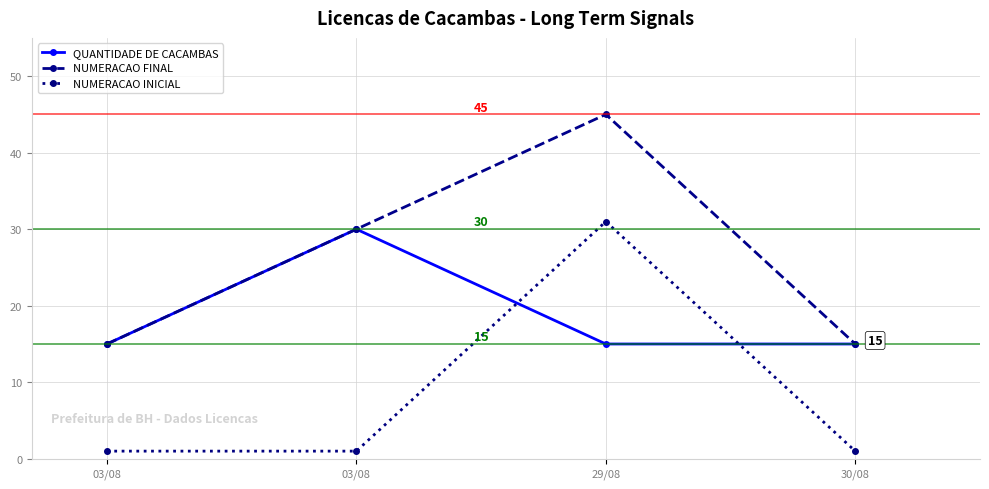

What is the maximum value shown in the chart?

45